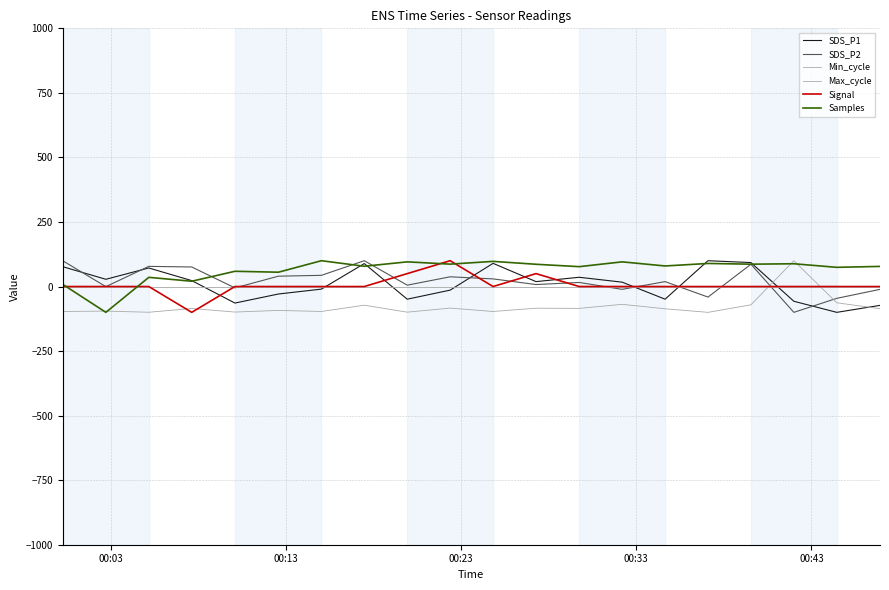

True or false: Min_cycle has more than 0 interior local peaks.

False